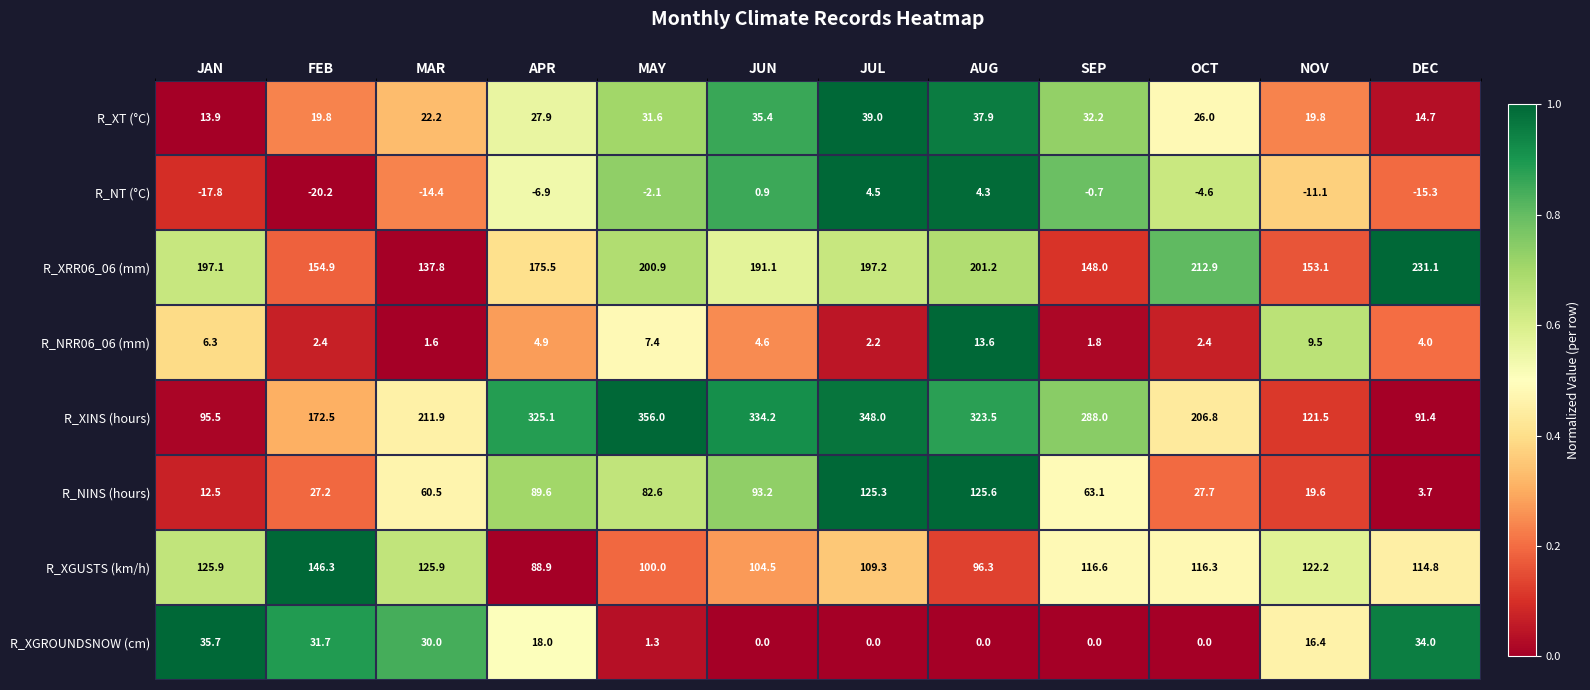

Rank the series by their maximum value, from lowest to highest.

R_NT (°C), R_NRR06_06 (mm), R_XGROUNDSNOW (cm), R_XT (°C), R_NINS (hours), R_XGUSTS (km/h), R_XRR06_06 (mm), R_XINS (hours)